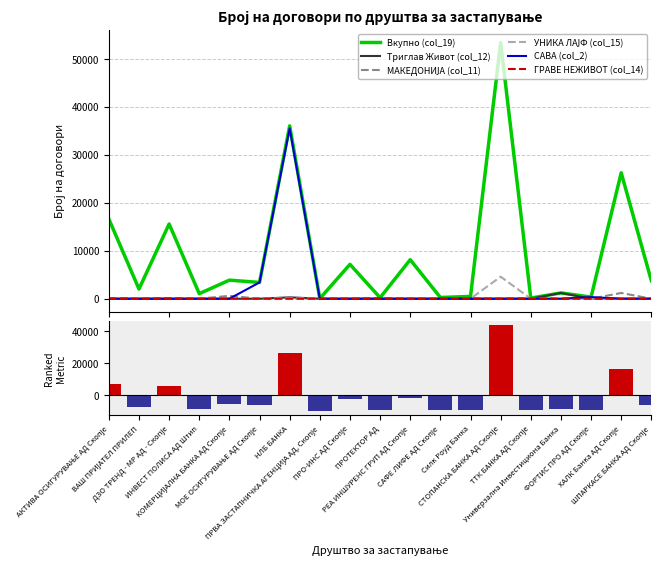

The value of ГРАВЕ НЕЖИВОТ (col_14) at ФОРТИС ПРО АД Скопје is 0.0. True or false?

True